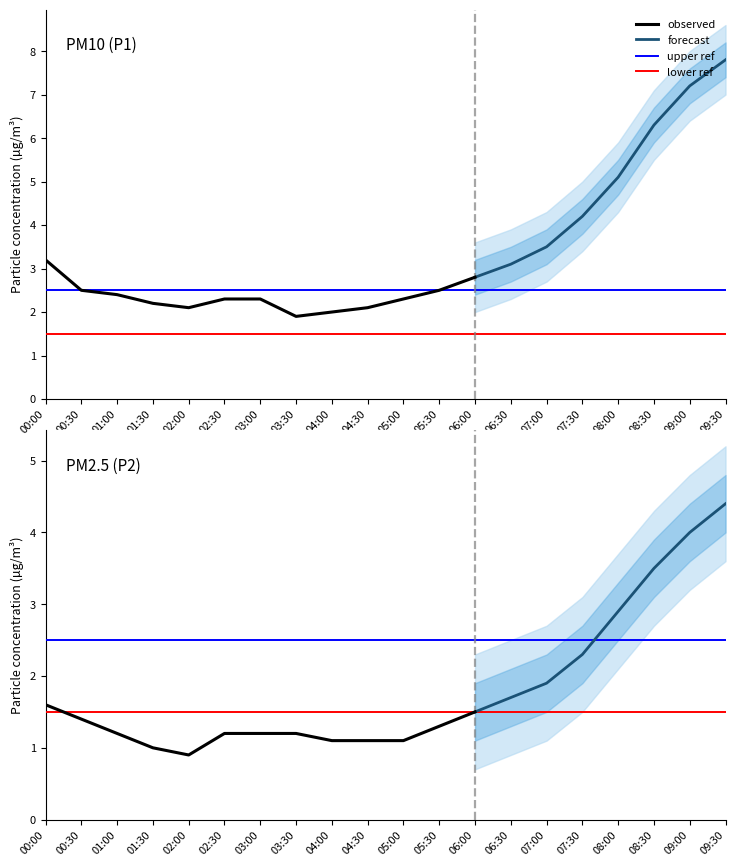

Which series has the widest spread of values?

P1